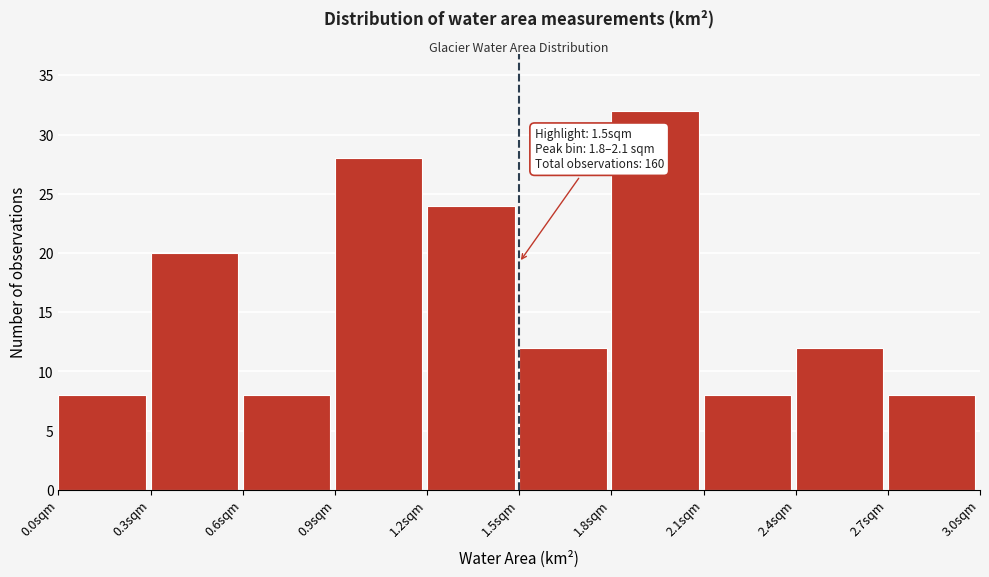

Which range on the x-axis has the tallest bar?

1.8 to 2.1